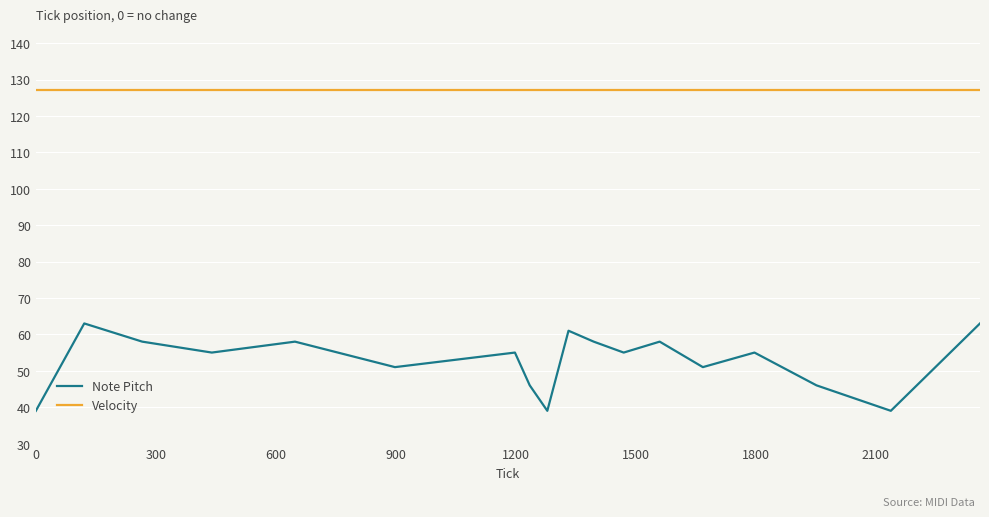

Which series has the widest spread of values?

Note Pitch